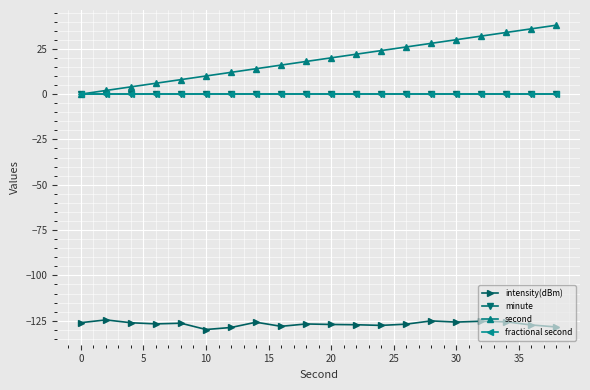

Does the chart display data point markers on the line(s)?

Yes